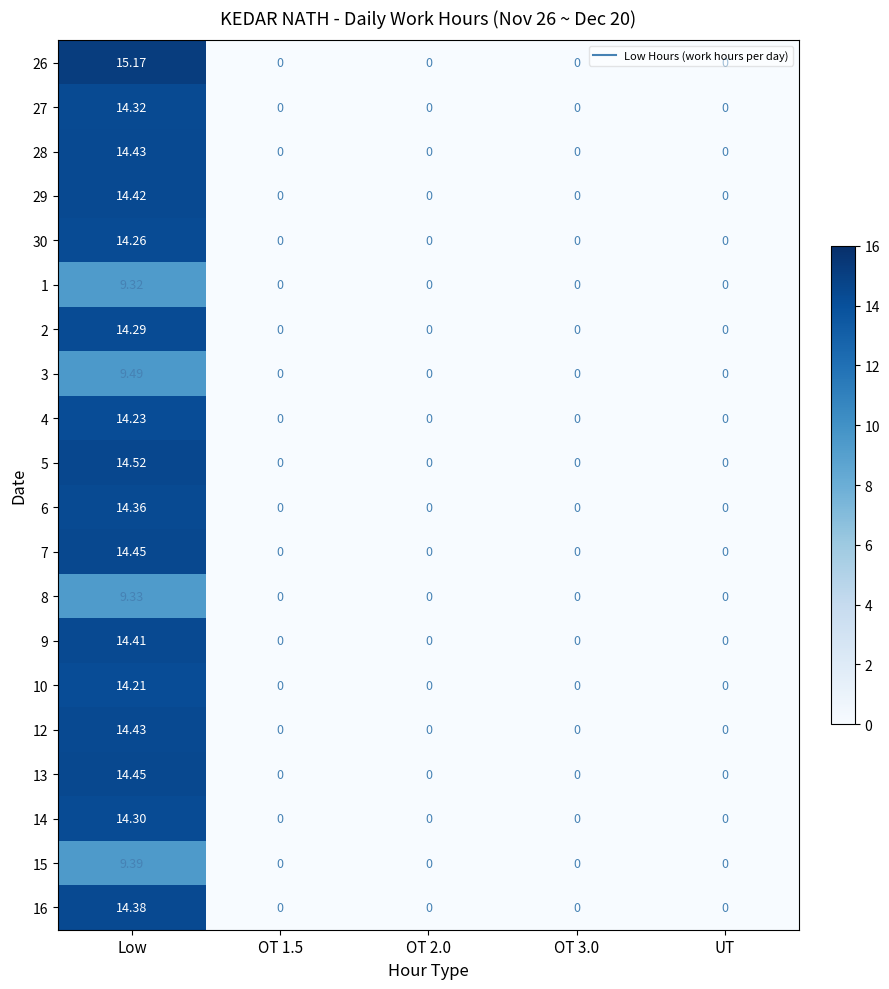

At which category is the sum across all series the highest?

Low